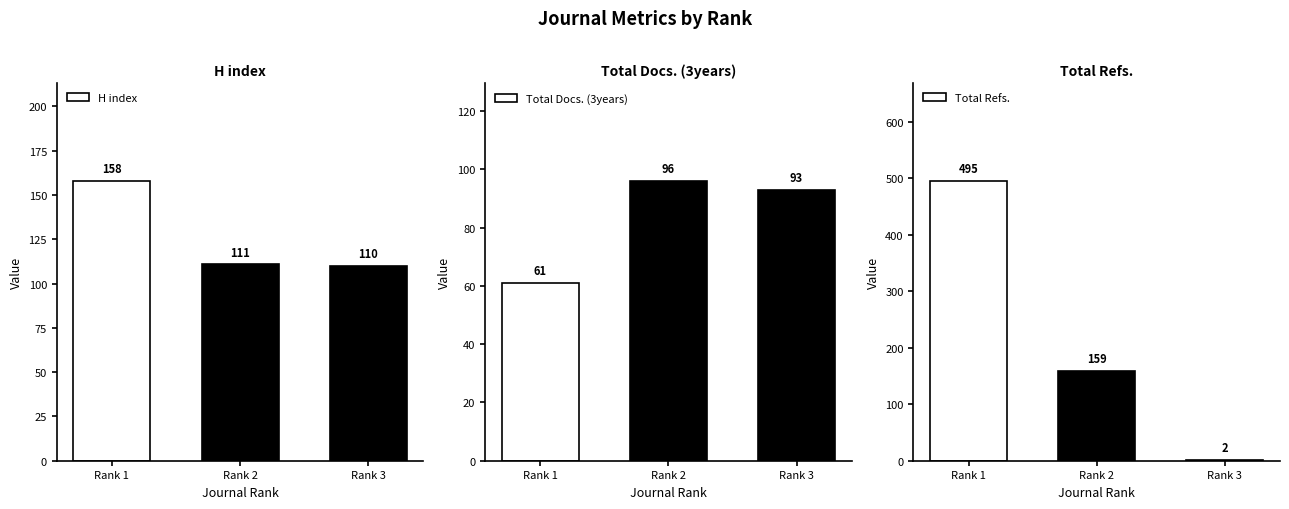

List the series in order of their peak value, highest first.

Total Refs., H index, Total Docs. (3years)